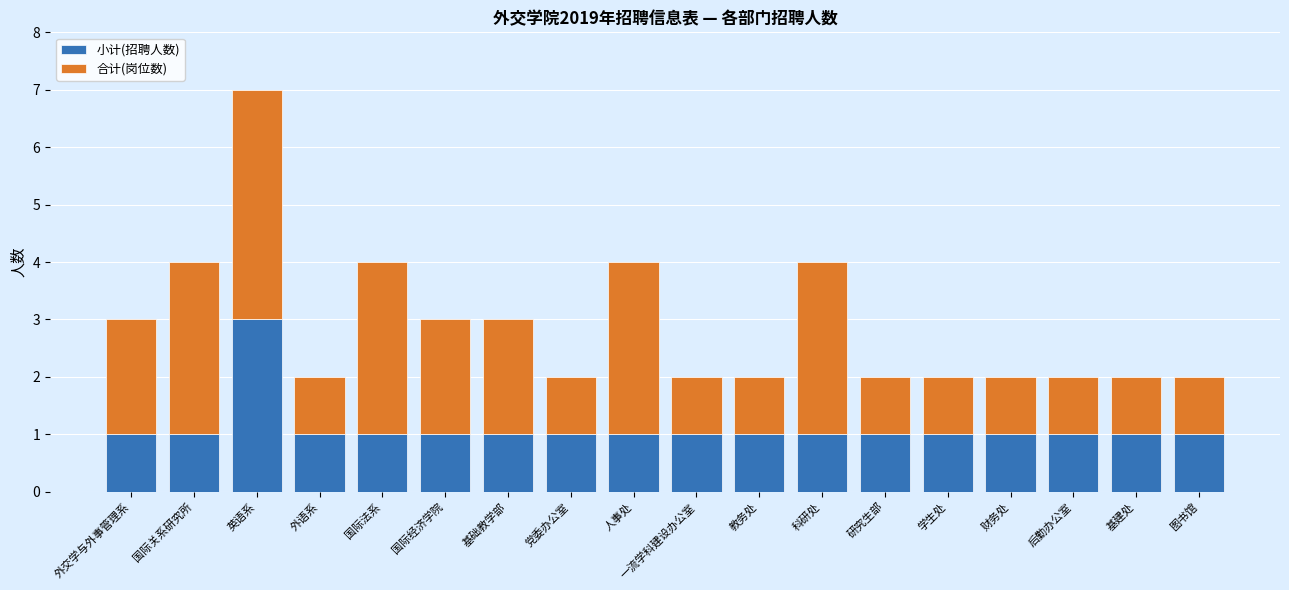

How many bars are there in total?

18